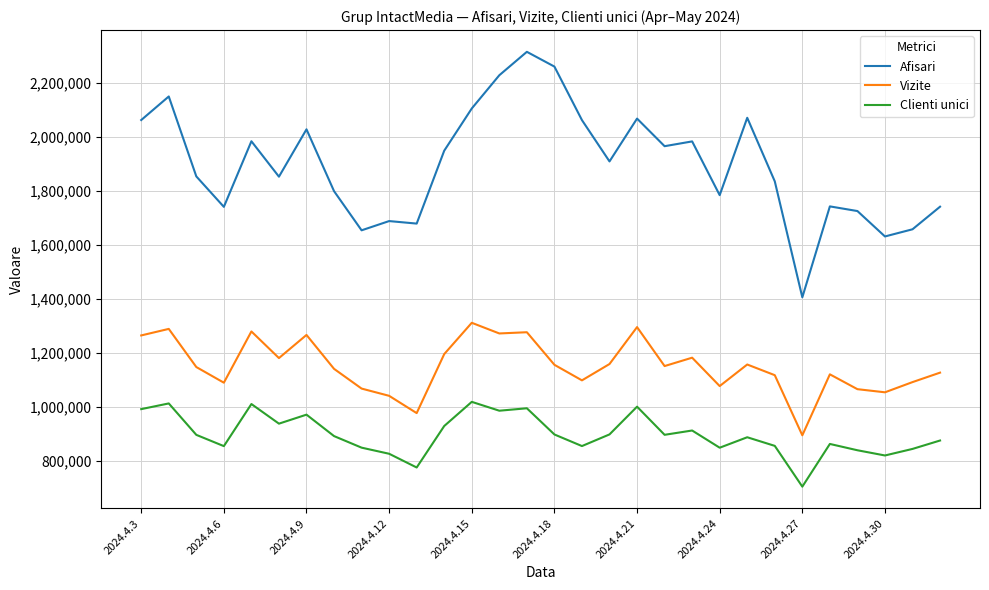

True or false: Afisari and Vizite cross at least once.

False